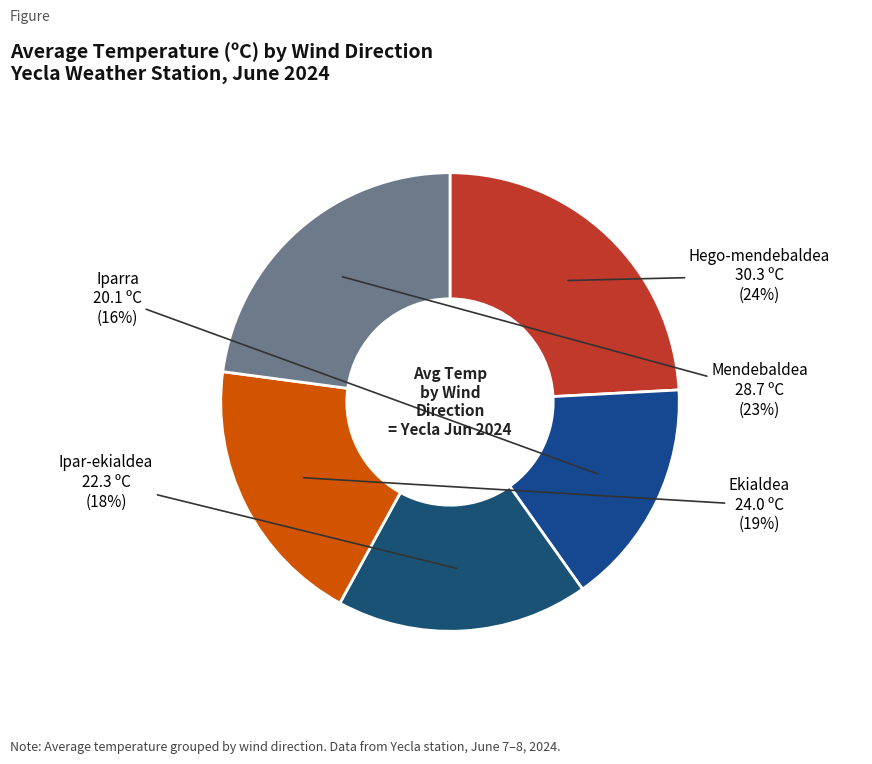

Is Iparra the majority of the pie?

No